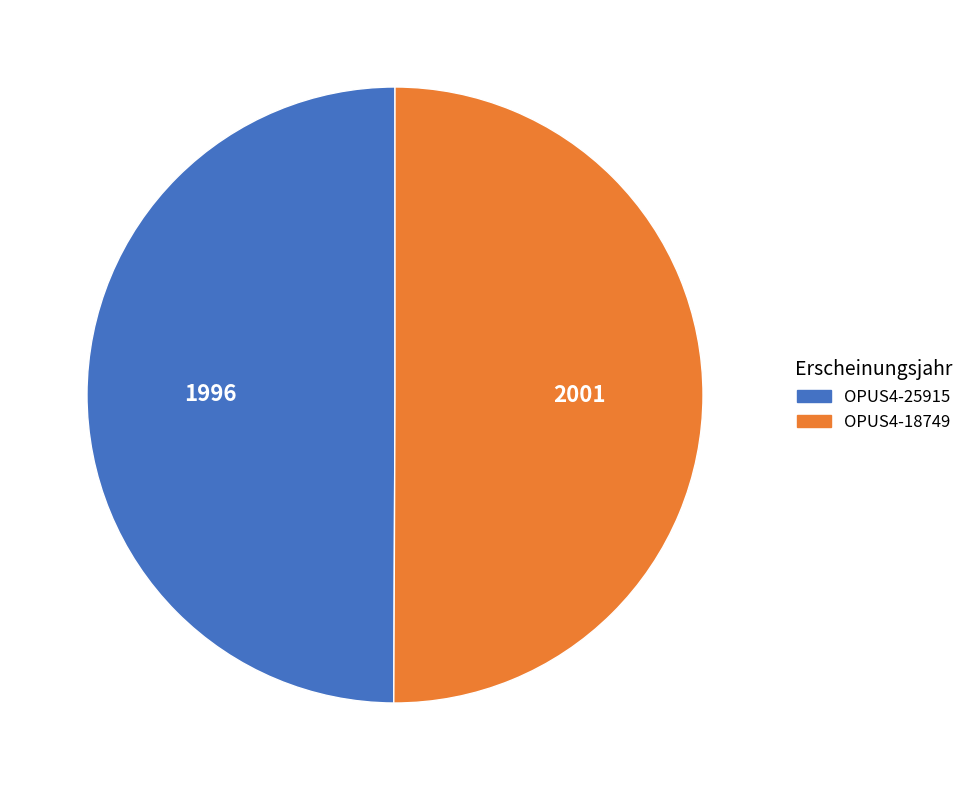

How many segments does this pie chart have?

2